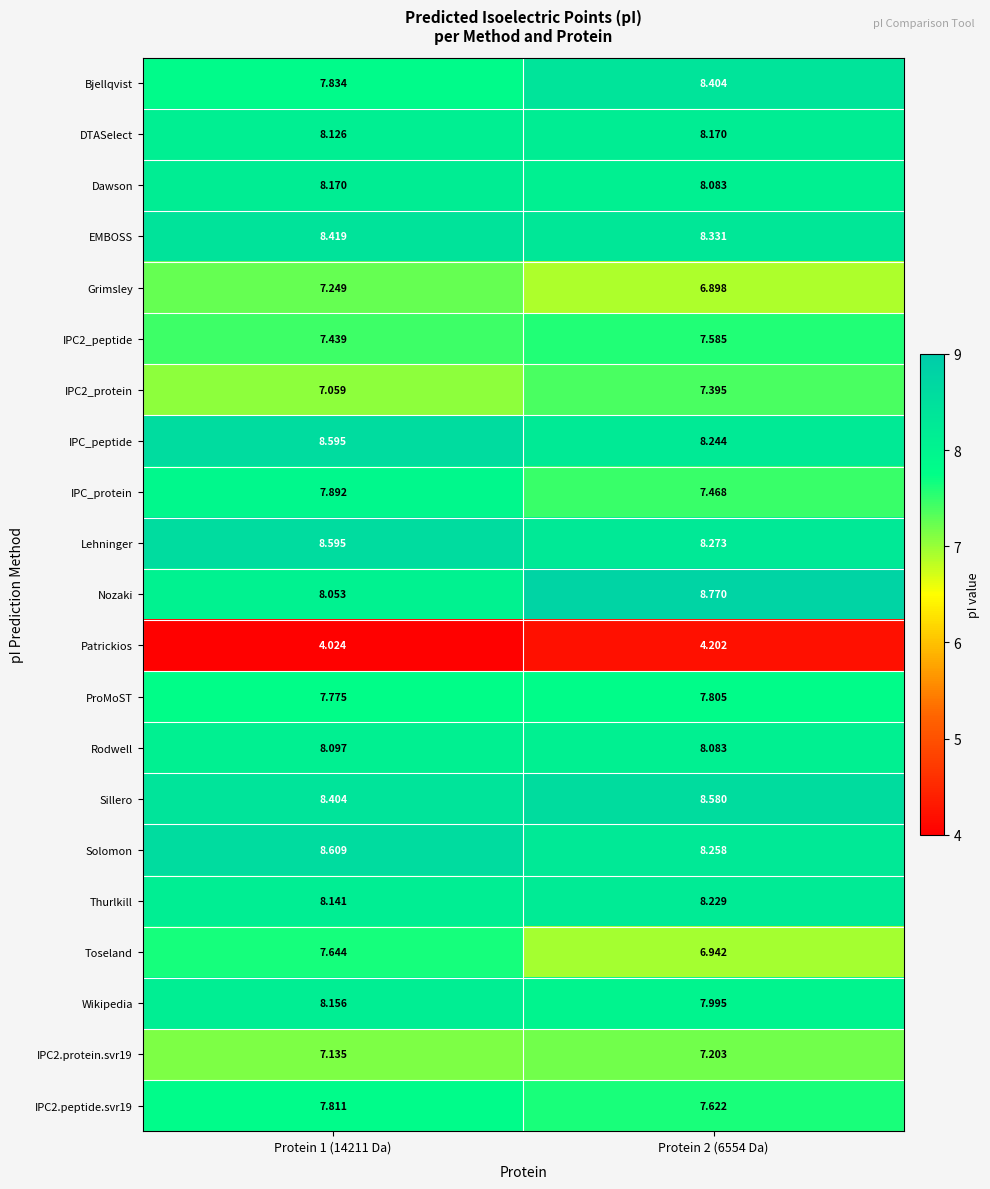

Is the value of IPC_peptide at Protein 1 (14211 Da) greater than the value of Solomon at Protein 2 (6554 Da)?

Yes